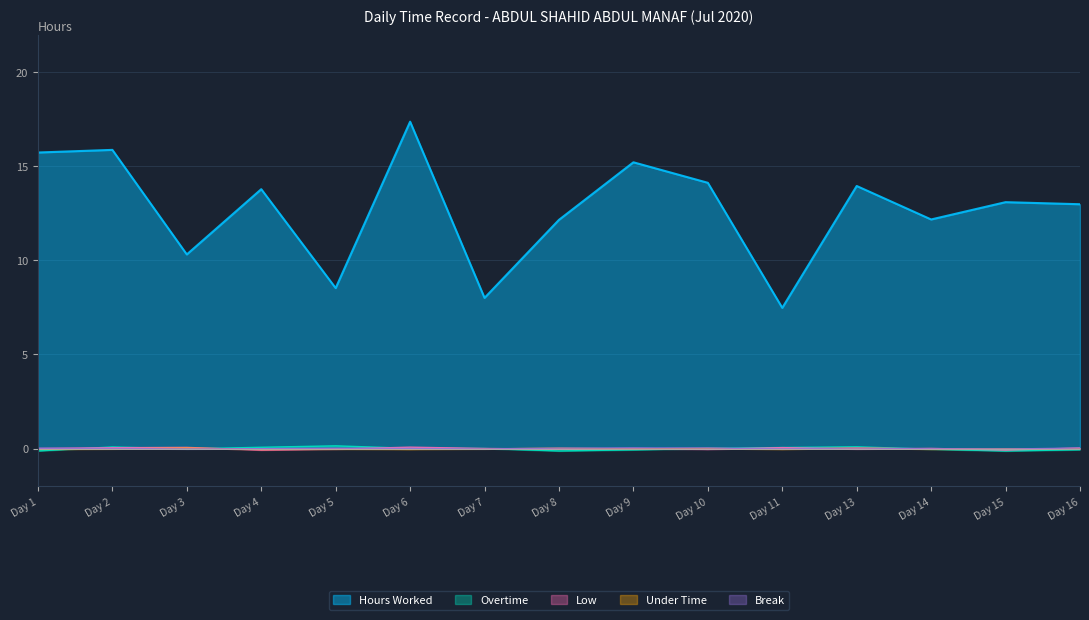

What are all the series names shown in the legend?

Hours Worked, Overtime, Low, Under Time, Break